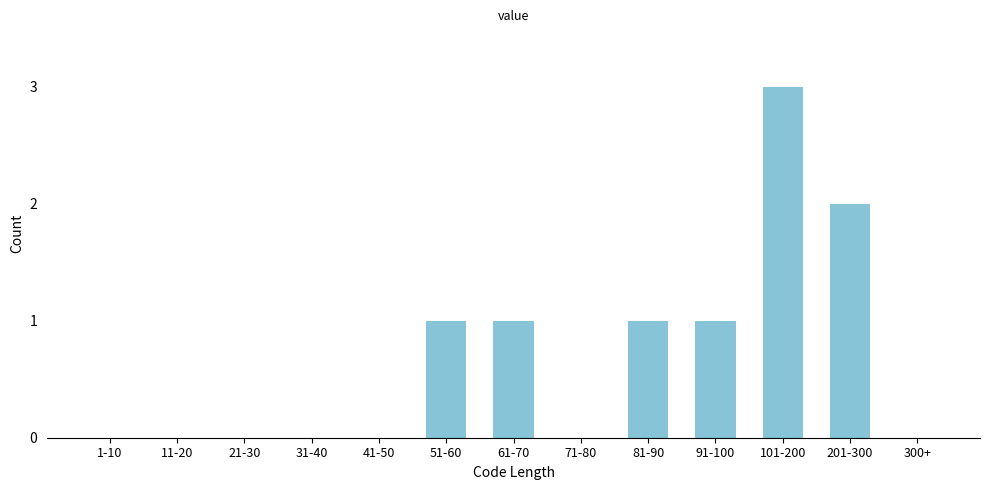

Reading left to right, extract all data points from this chart.

1-10=0	11-20=0	21-30=0	31-40=0	41-50=0	51-60=1	61-70=1	71-80=0	81-90=1	91-100=1	101-200=3	201-300=2	300+=0